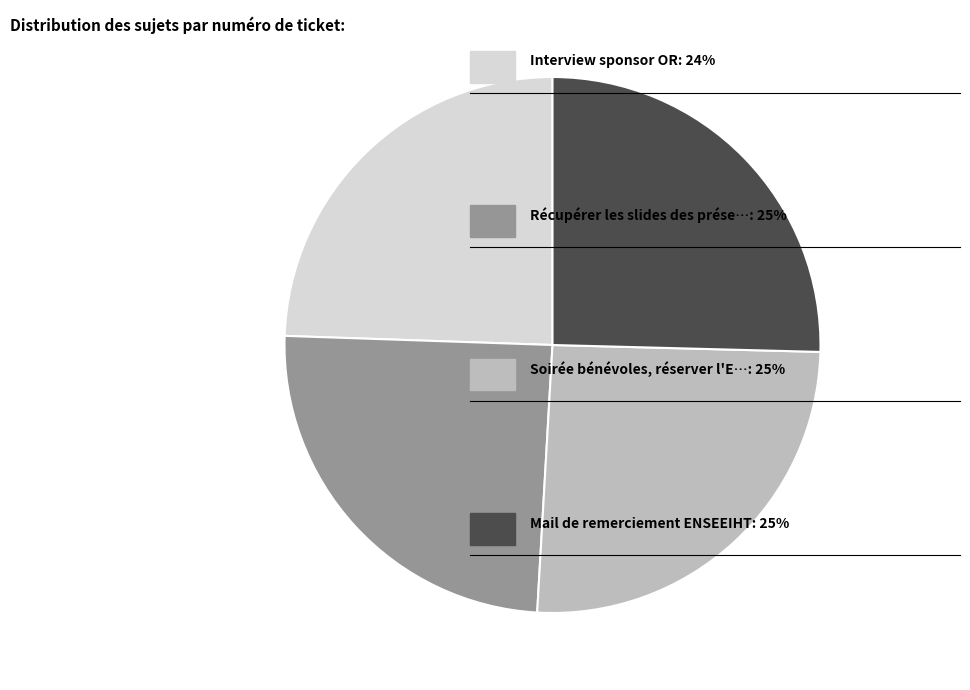

Does any single category account for the majority?

No